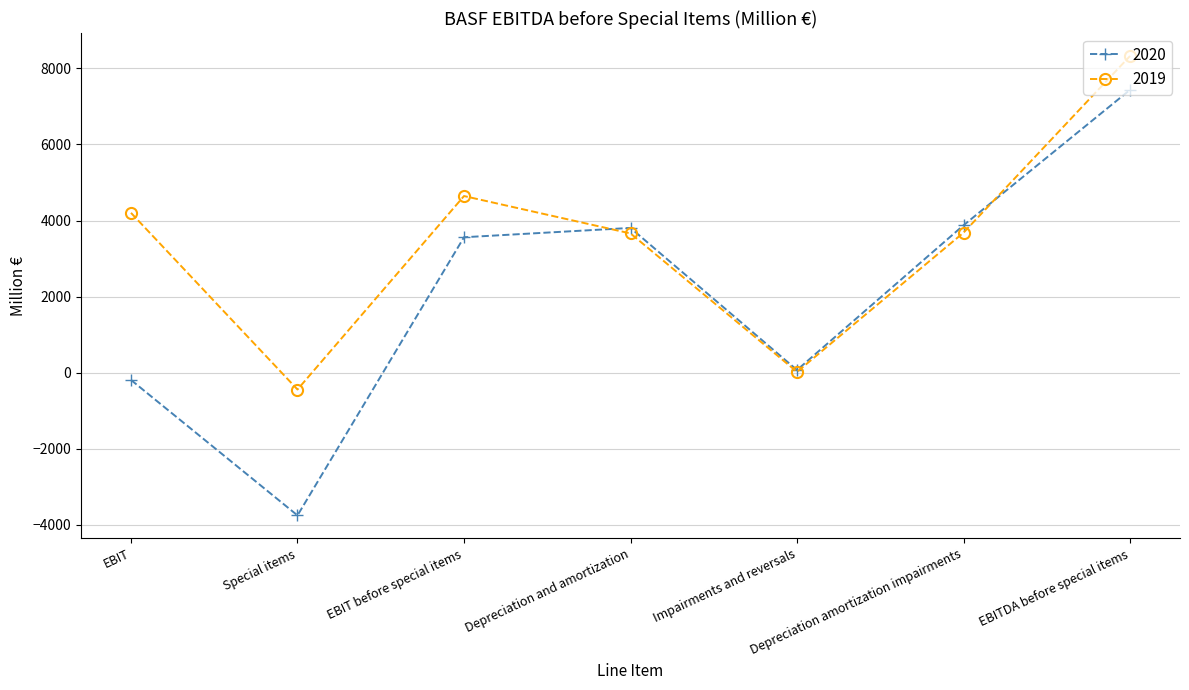

What is the approximate value of 2019 at Special items, to the nearest 100?

-400